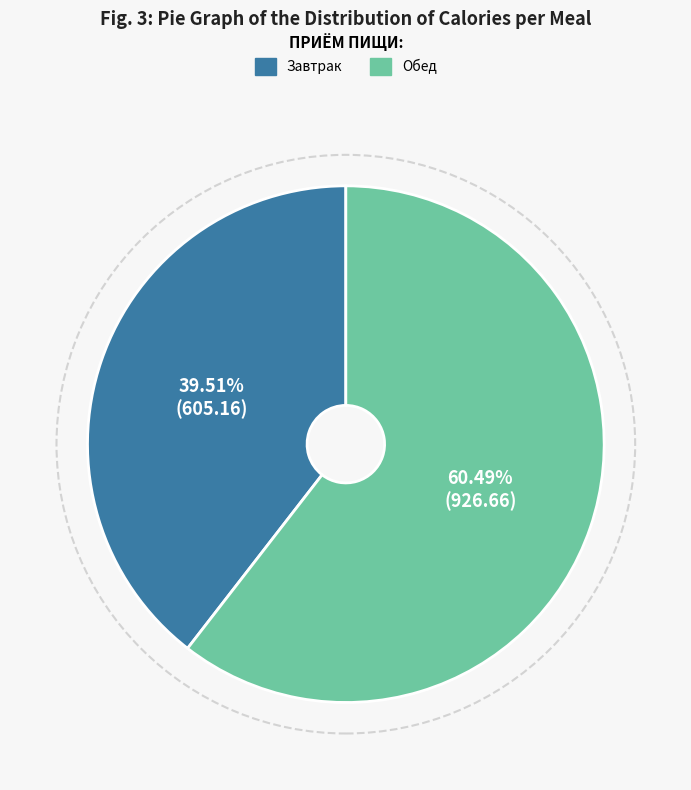

Is there any slice that represents more than half of the pie?

Yes